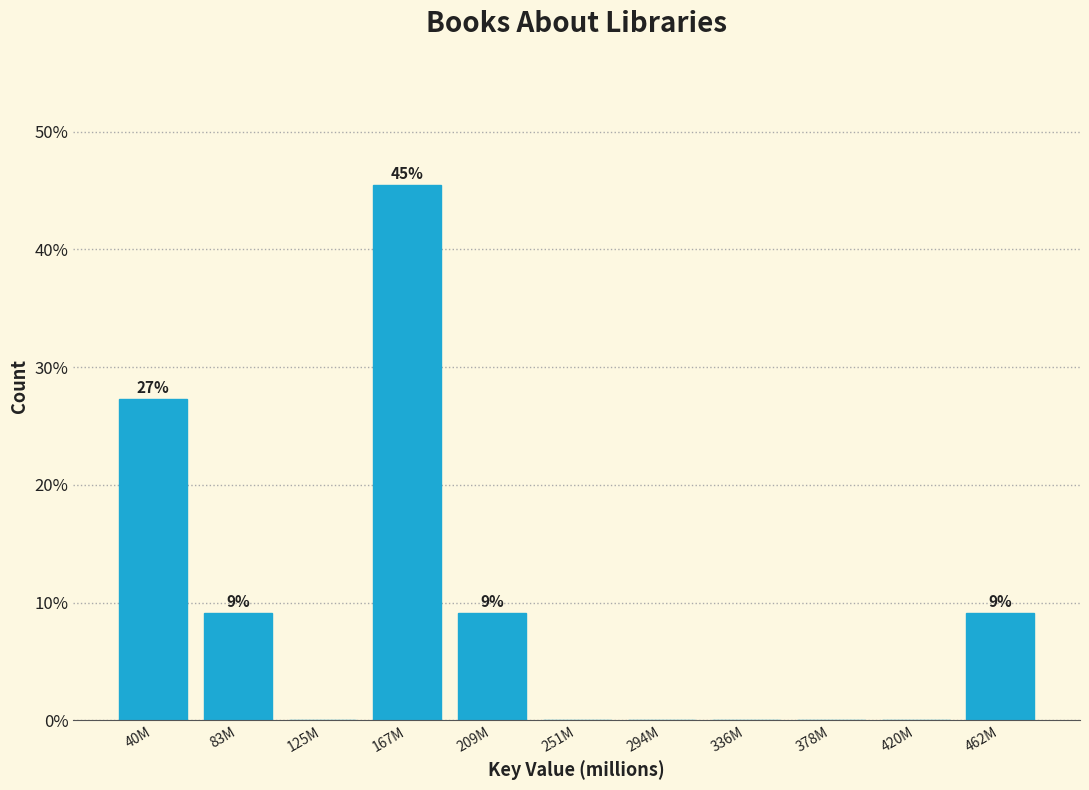

Reading left to right, list all the values displayed in this chart.

40M=27.3	83M=9.1	125M=0.0	167M=45.5	209M=9.1	251M=0.0	294M=0.0	336M=0.0	378M=0.0	420M=0.0	462M=9.1